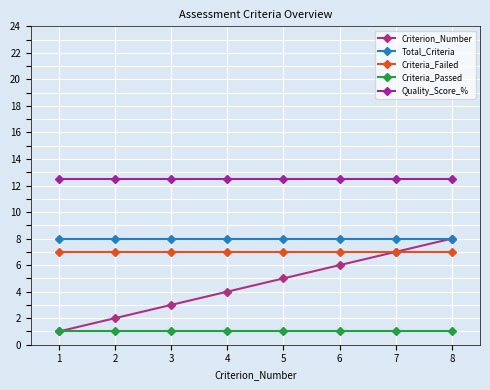

What is the minimum value shown in the chart?

1.0